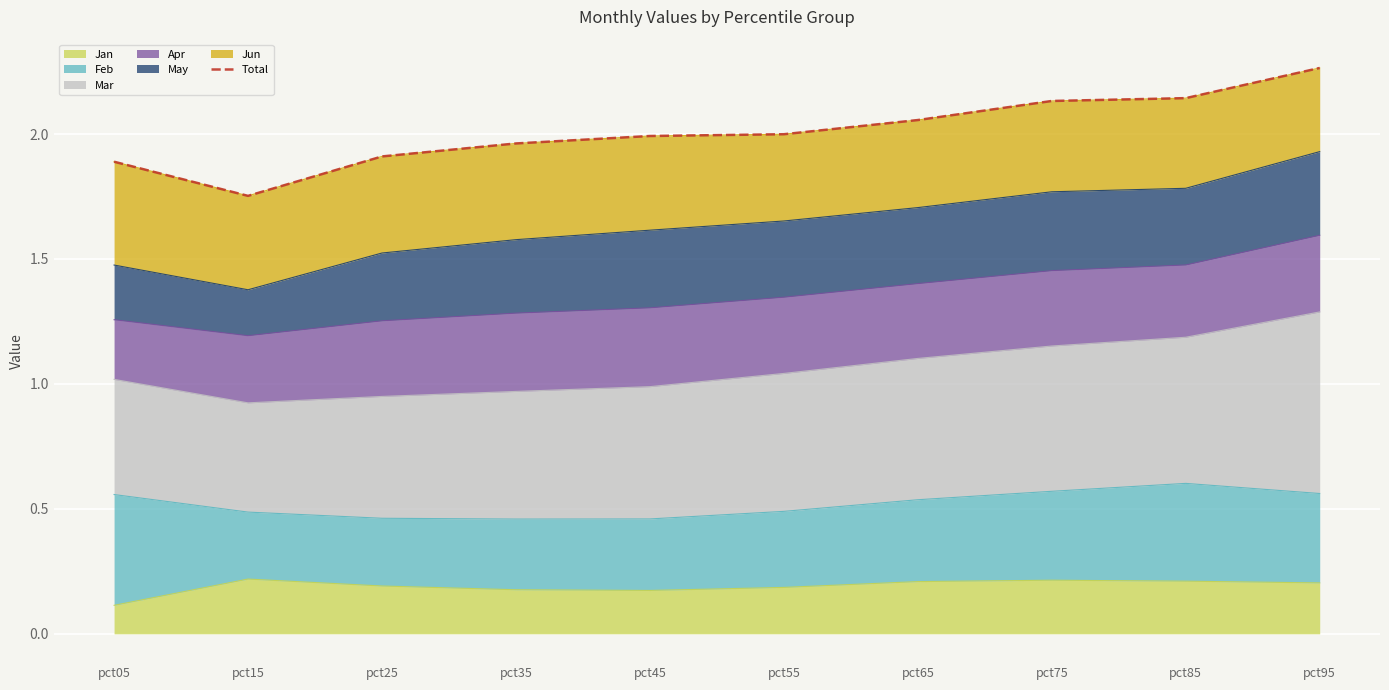

What is the value of the 9th point from the left?

2.1